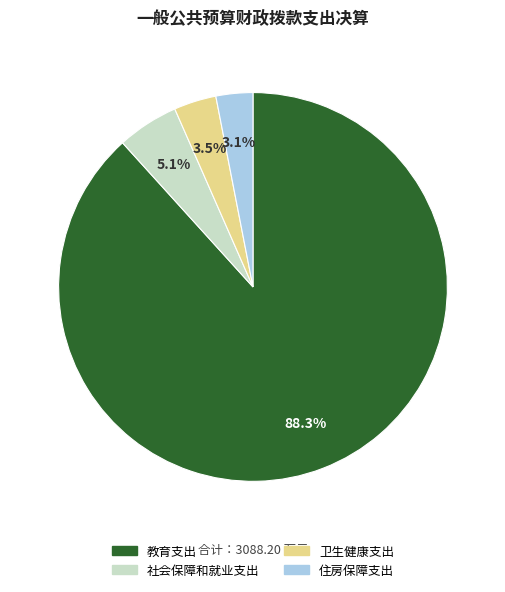

Which slice represents more than half of the pie?

教育支出